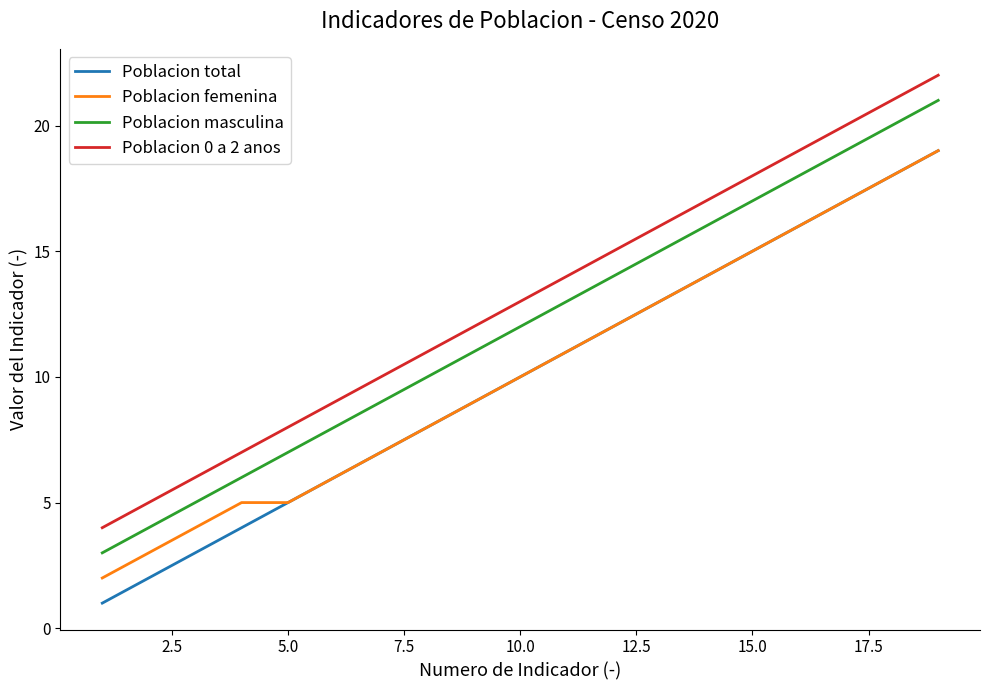

Which series has the largest total across all categories?

Poblacion 0 a 2 anos